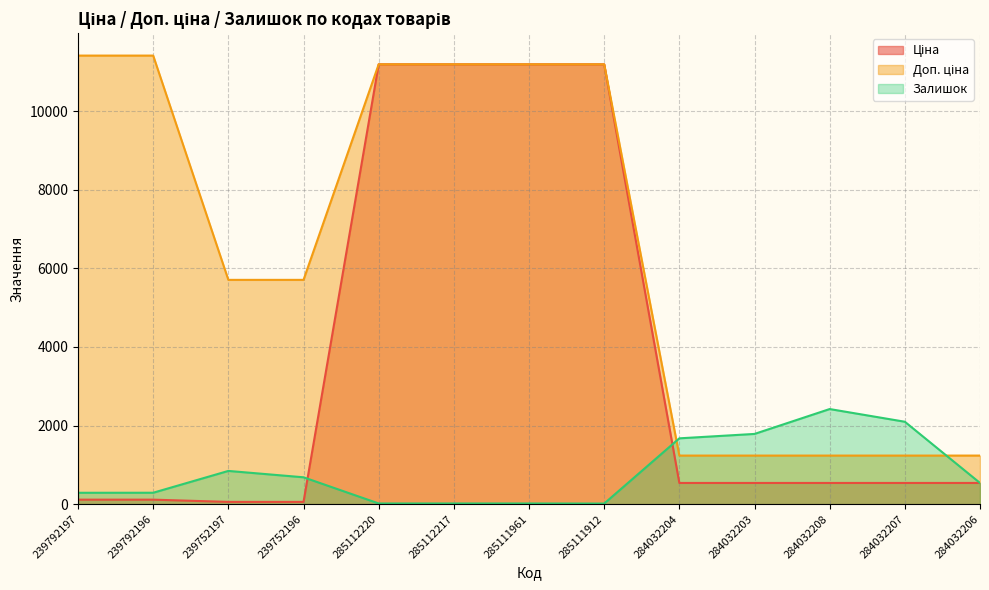

What is the spread (max minus min) of values at 285112217?

11171.2